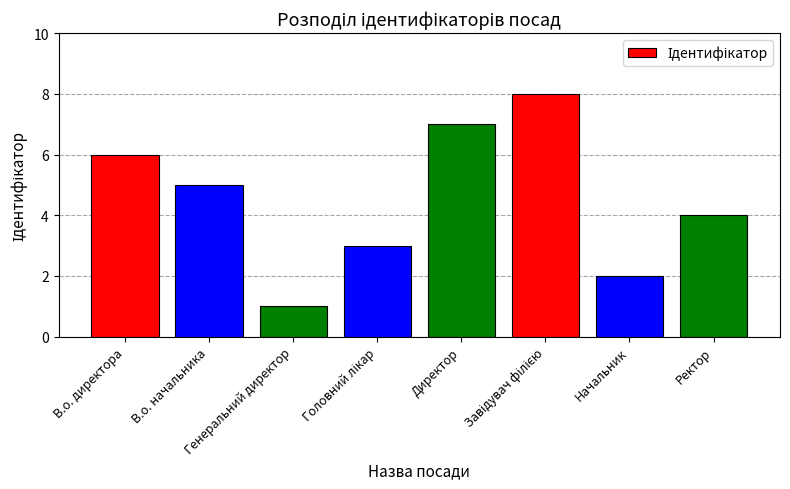

At which label does the data first exceed 5?

В.о. директора